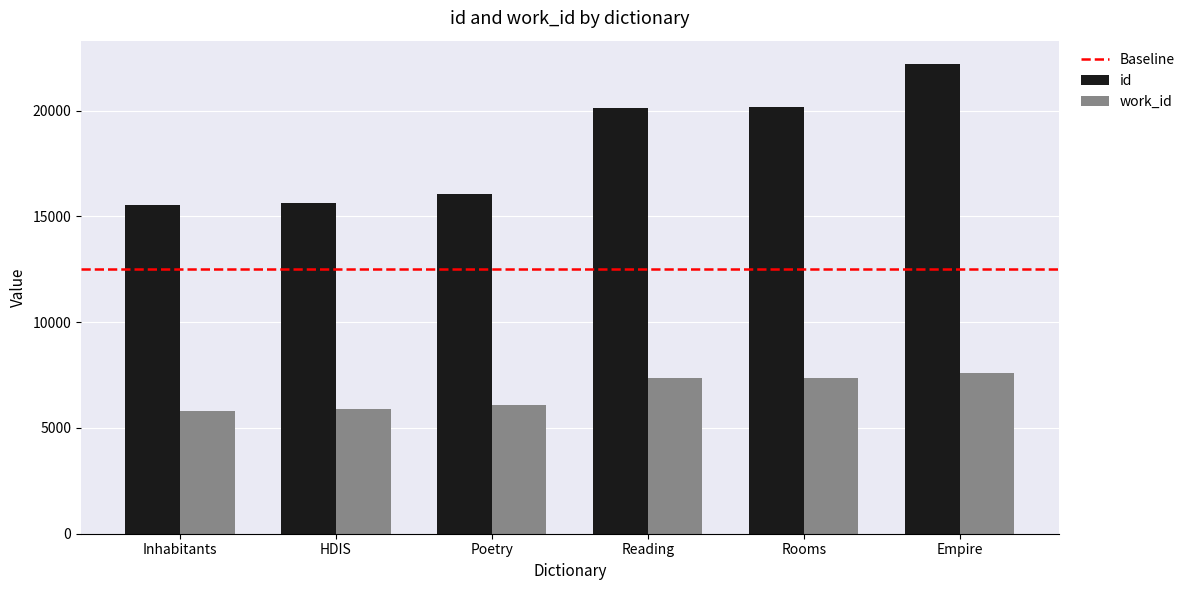

What value does the work_id series have at Reading, to the nearest 10?

7380